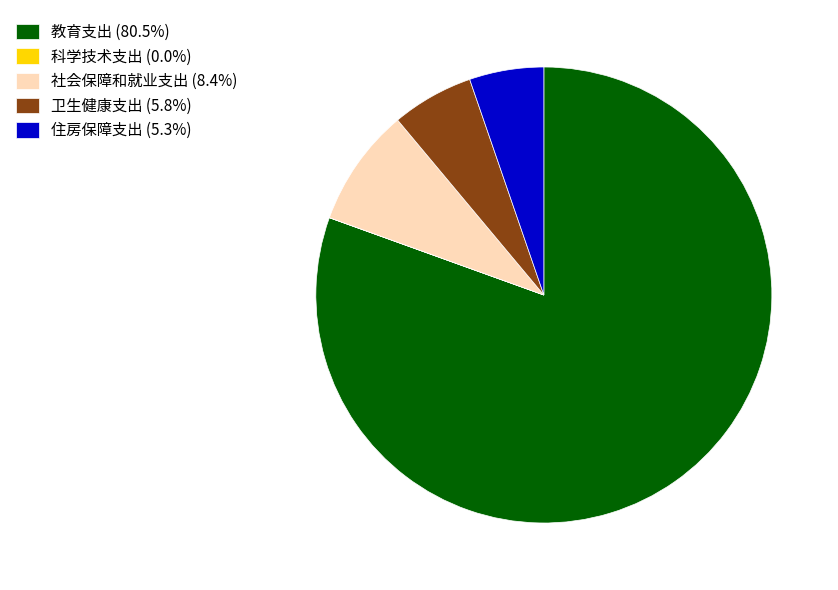

The 教育支出 slice represents 81% of the pie. True or false?

True